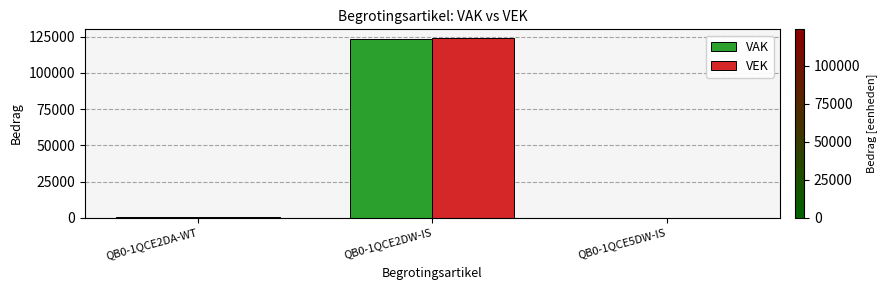

How many groups of bars are there?

3